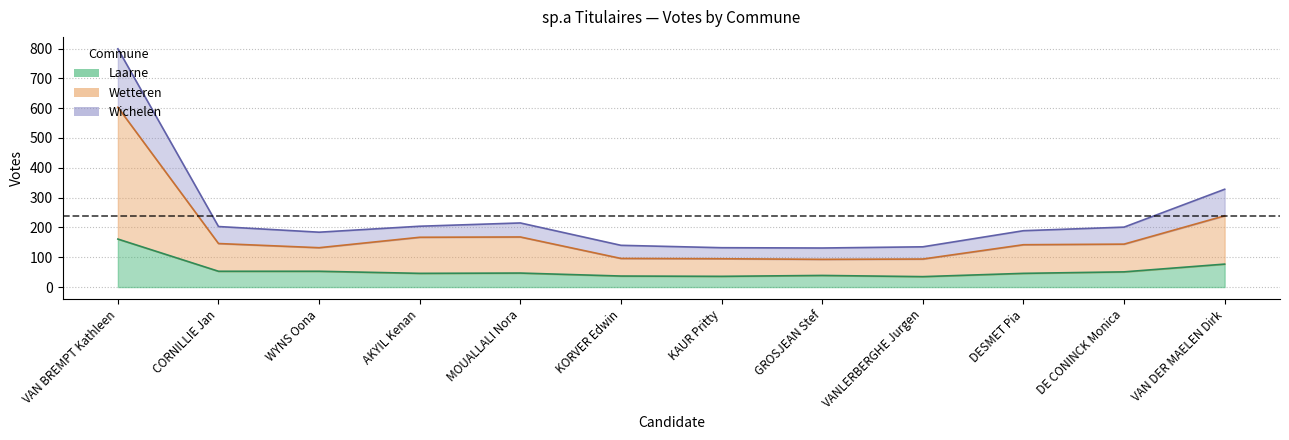

Reading left to right, extract all data points from this chart.

Laarne: 161	53	53	46	47	37	36	39	35	46	51	77
Wetteren: 603	146	132	167	168	96	95	93	94	142	144	239
Wichelen: 799	203	184	204	215	140	132	131	135	189	201	328